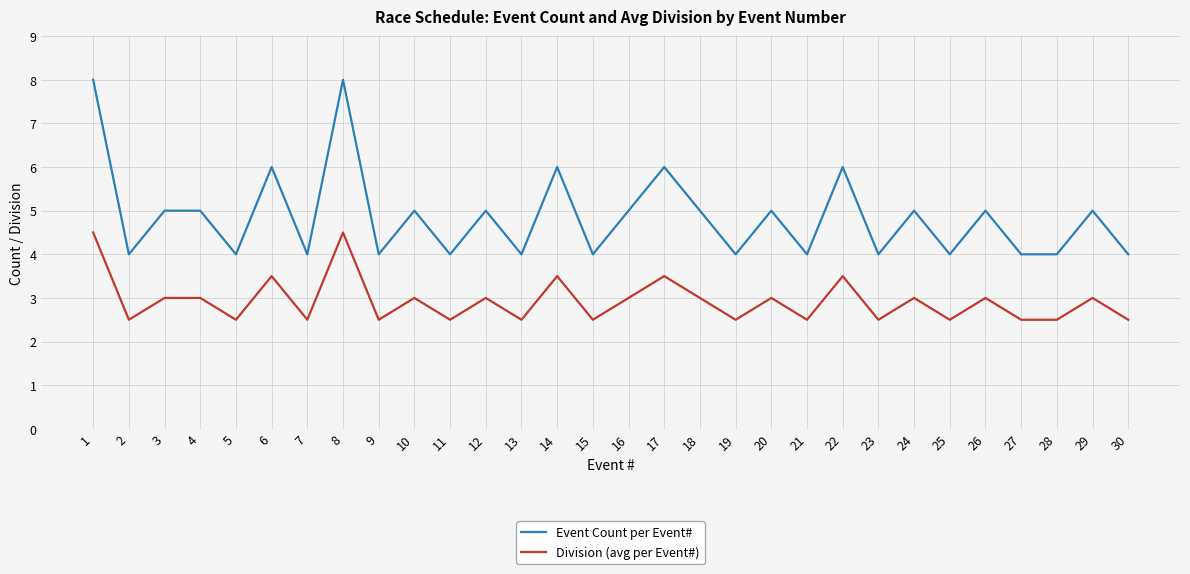

What is the approximate value of Division (avg per Event#) at 10?

3.0